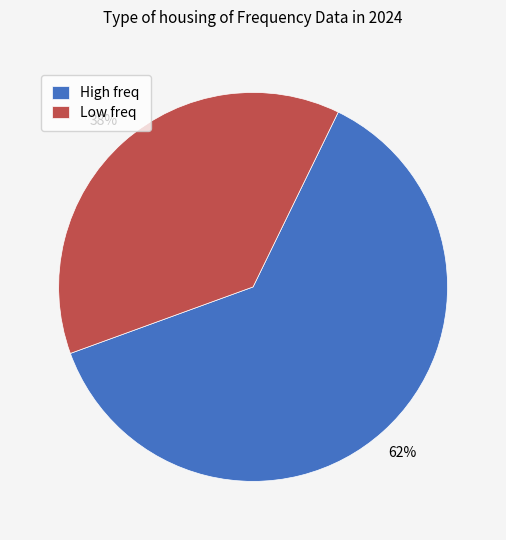

Which has a higher value, High freq or Low freq?

High freq